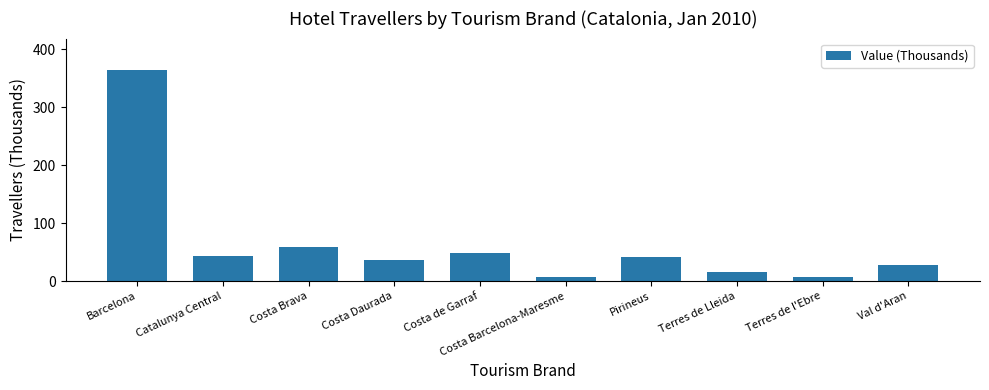

What value does the data have at Costa de Garraf?

49.1